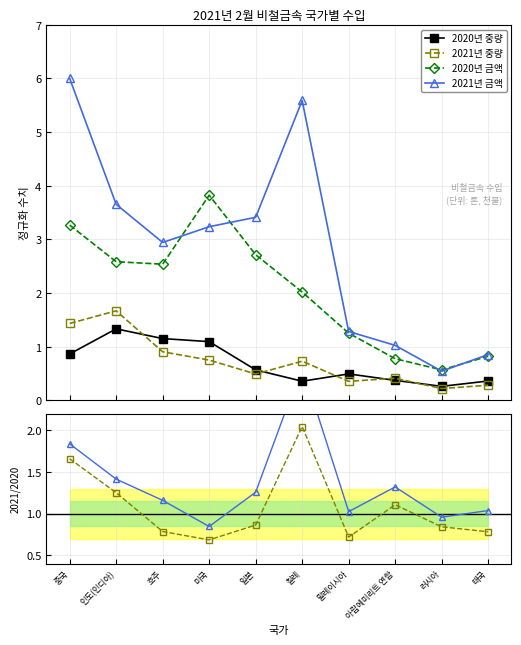

At how many categories does at least one series exceed 1?

9